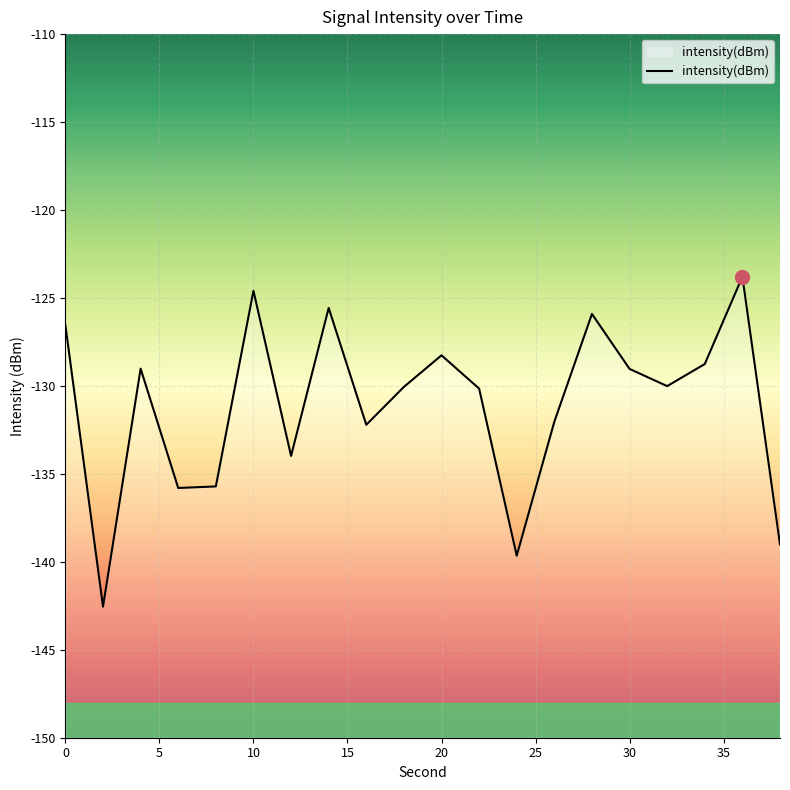

What is the average value?

-131.1